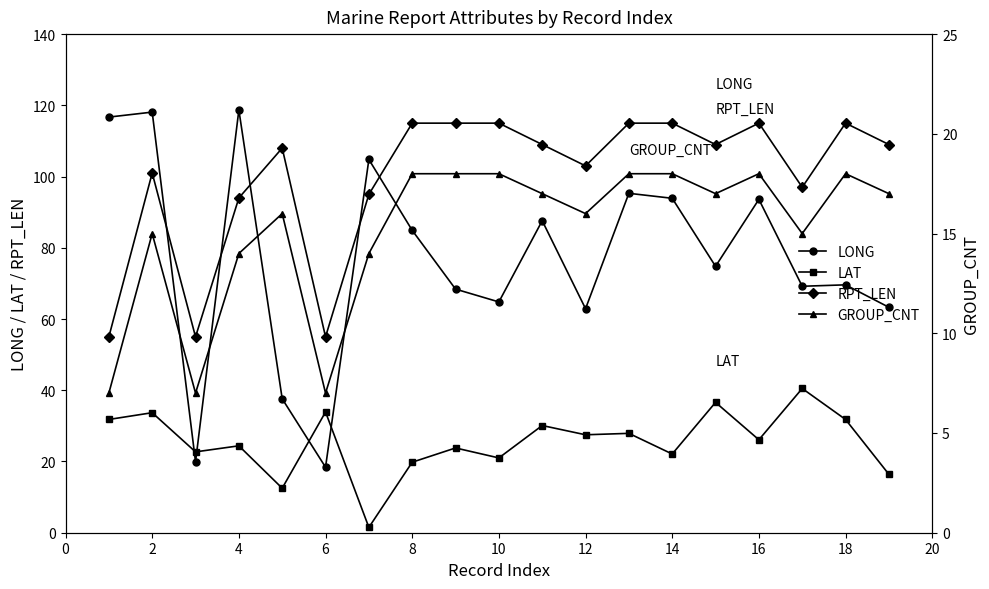

Where is GROUP_CNT nearest to the value 12?

4